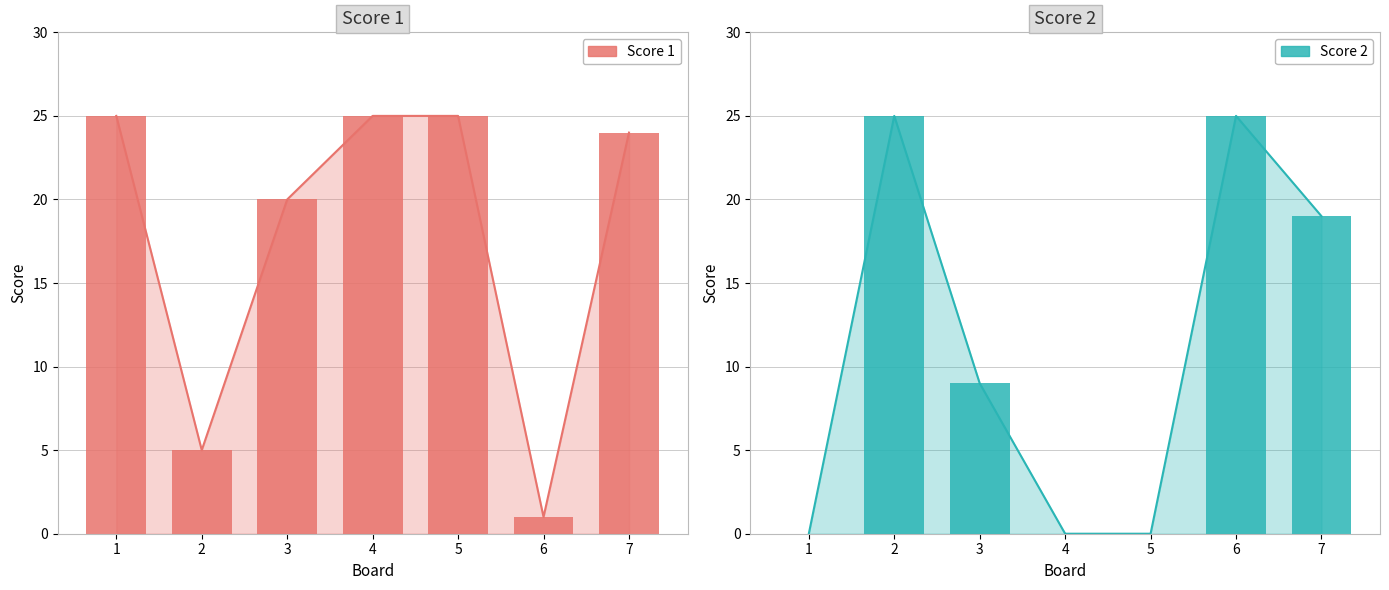

At which label does Score 1 reach its minimum?

6